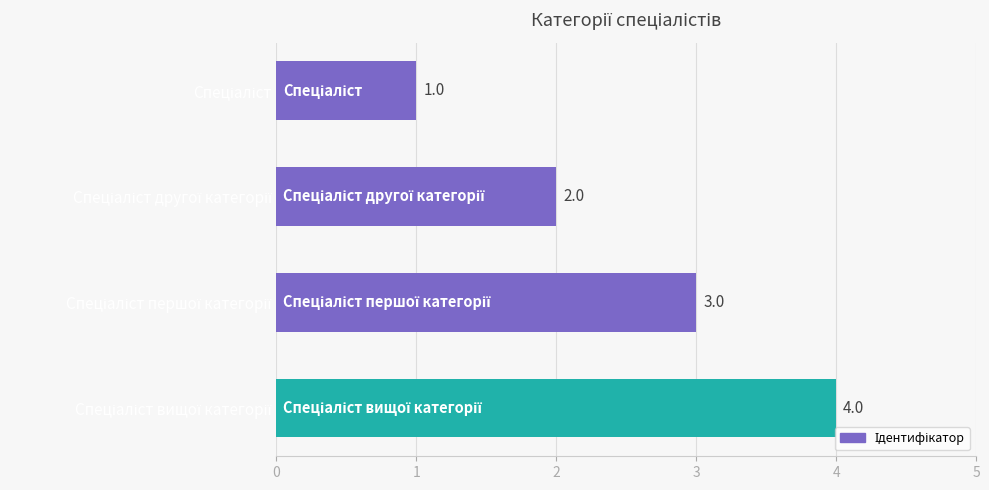

Count the values in the range 2 to 4.

3